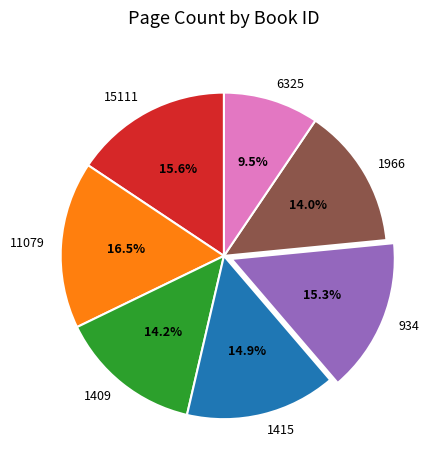

How many slices are in this pie chart?

7